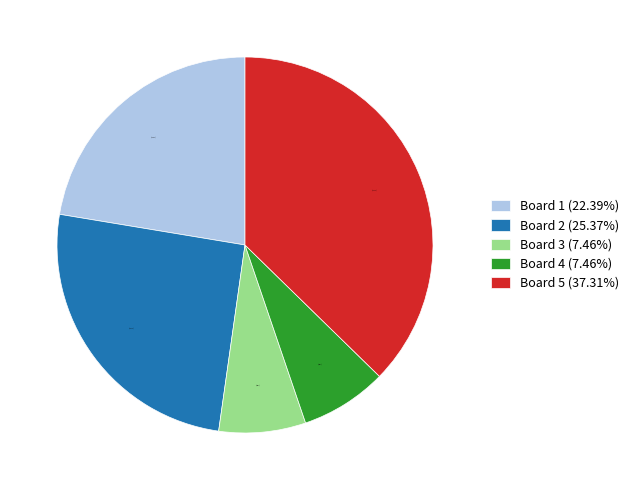

How many slices are in this pie chart?

5